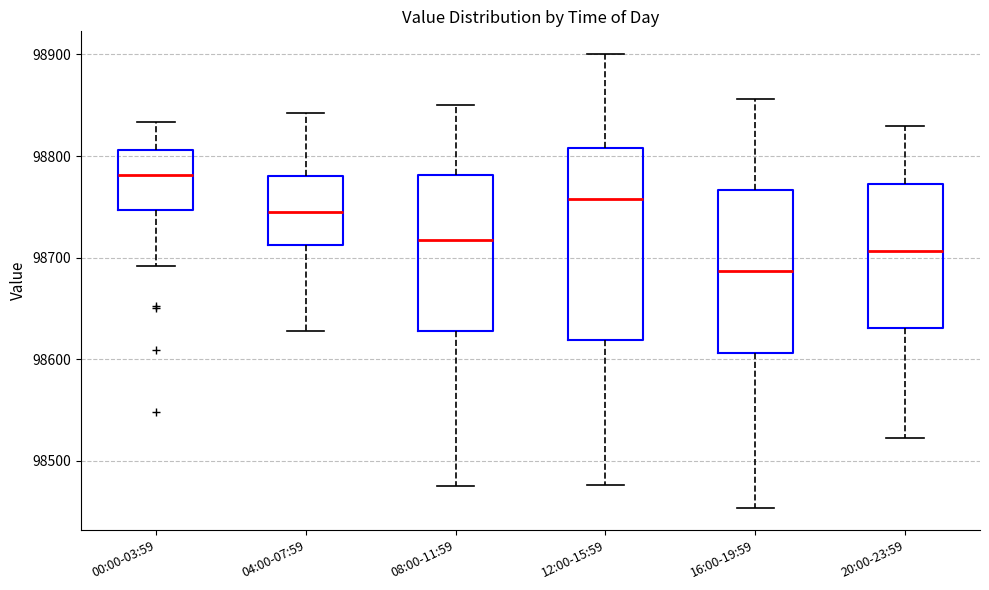

Where does the lower whisker of the box for 08:00-11:59 end on the y-axis? The values are not printed on the chart, so give them approximately, as read against the axis.

98480